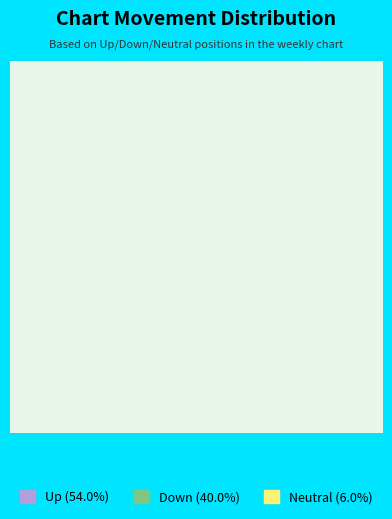

Do up and down together represent more than half of the pie?

Yes